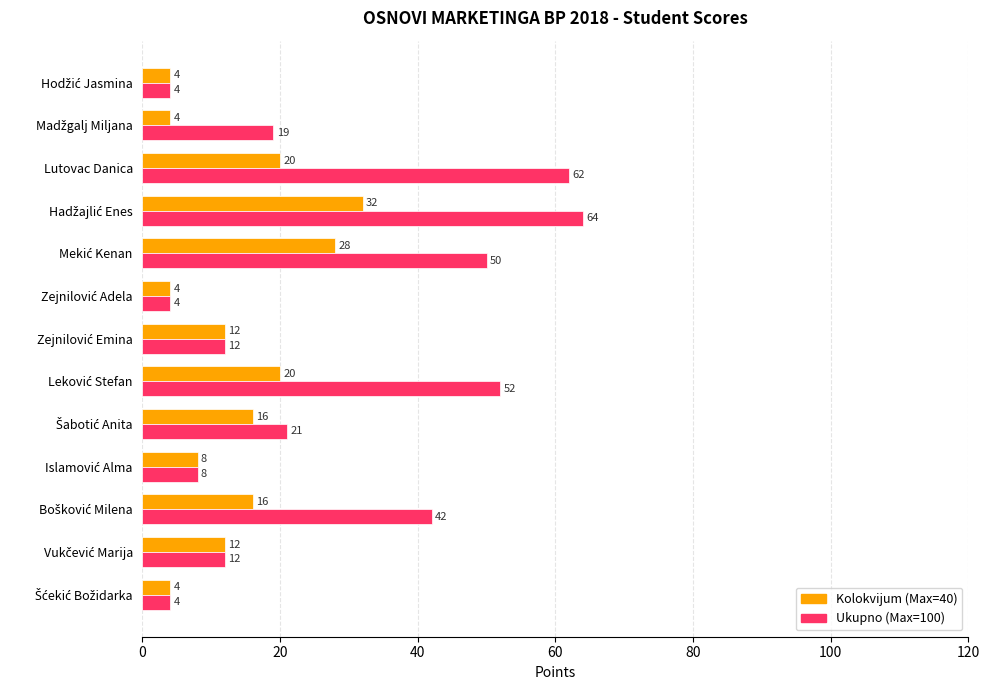

How many Kolokvijum (Max=40) values are between 4 and 20?

11